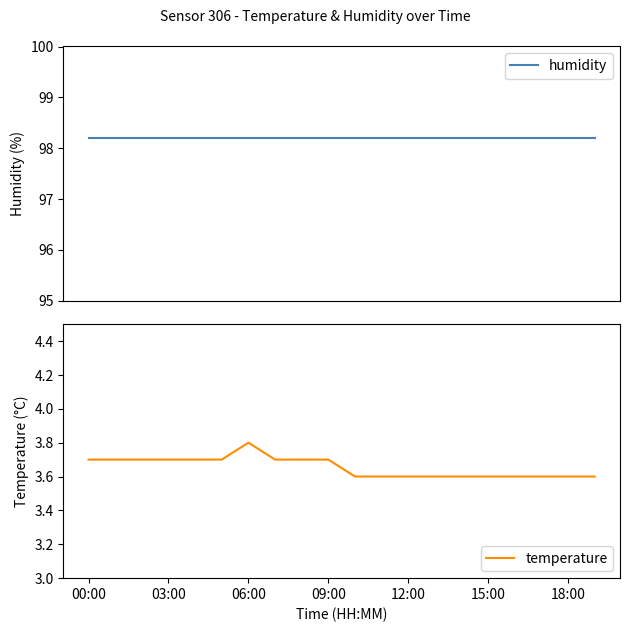

What is the average value of the humidity series?

98.2